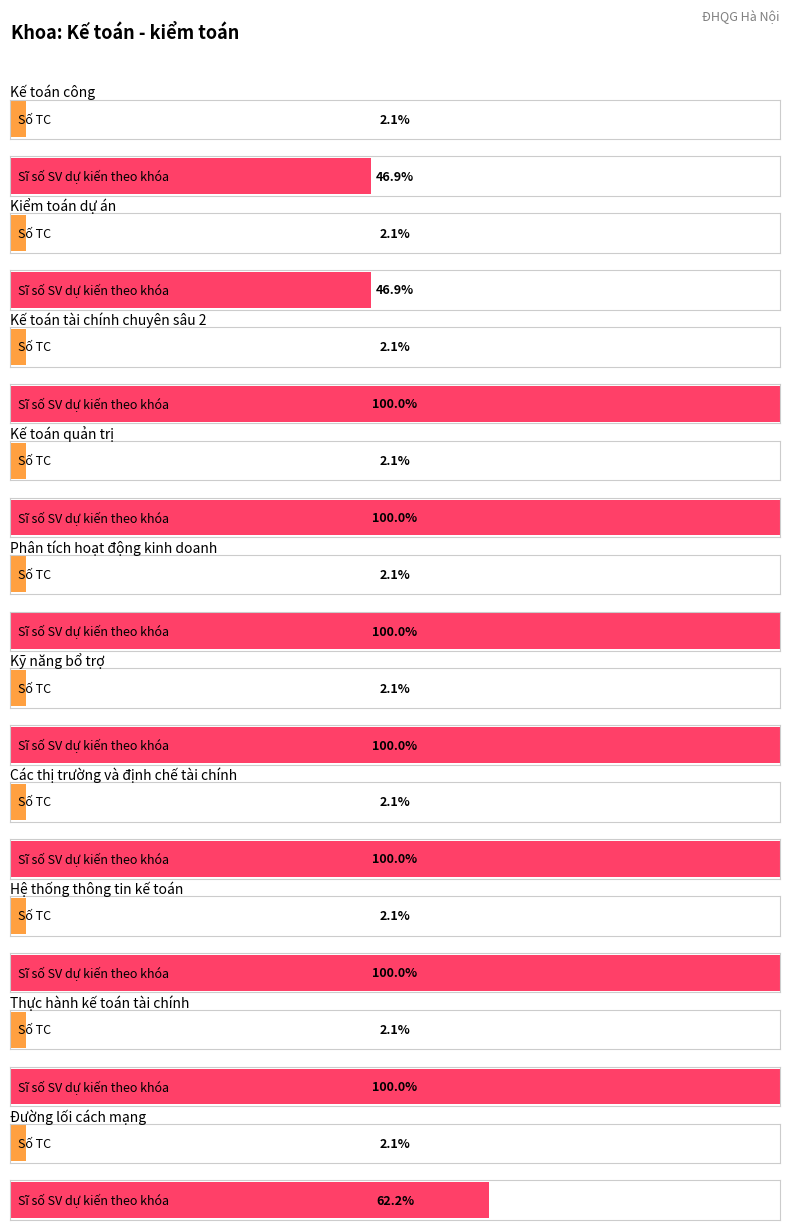

Which series has the largest total across all categories?

Sĩ số SV dự kiến theo khóa